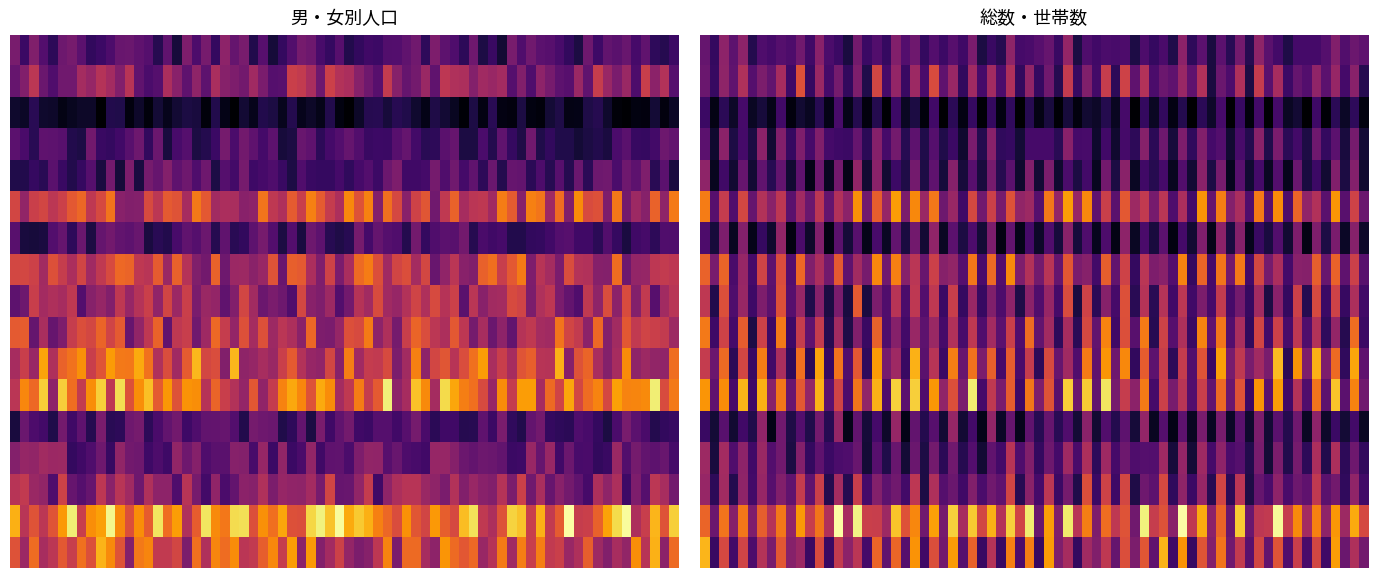

Which series has the widest spread of values?

総数